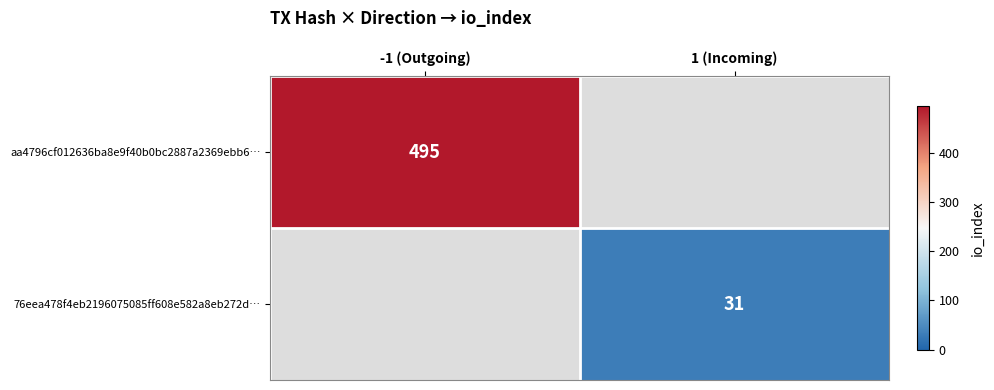

Is the value of 76eea478f4eb2196075085ff608e582a8eb272d… at 1 (Incoming) greater than the value of aa4796cf012636ba8e9f40b0bc2887a2369ebb6… at -1 (Outgoing)?

No